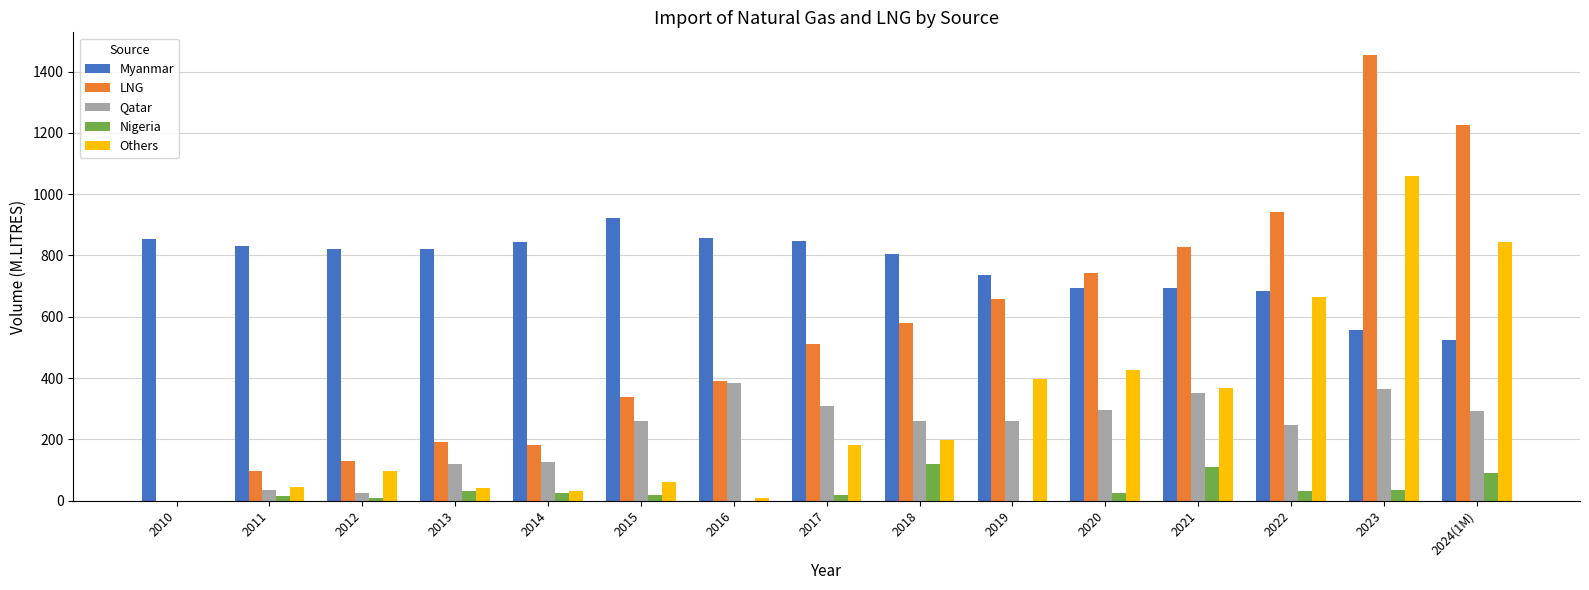

Is it true that Nigeria equals 23.9 at 2020?

True